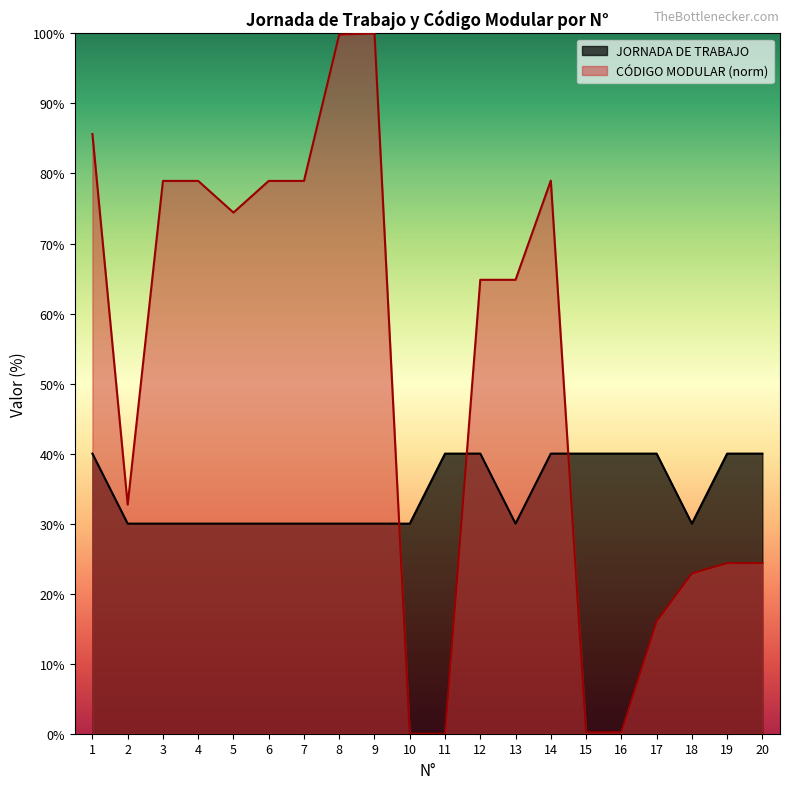

What is the sum of all JORNADA DE TRABAJO values?

690.0